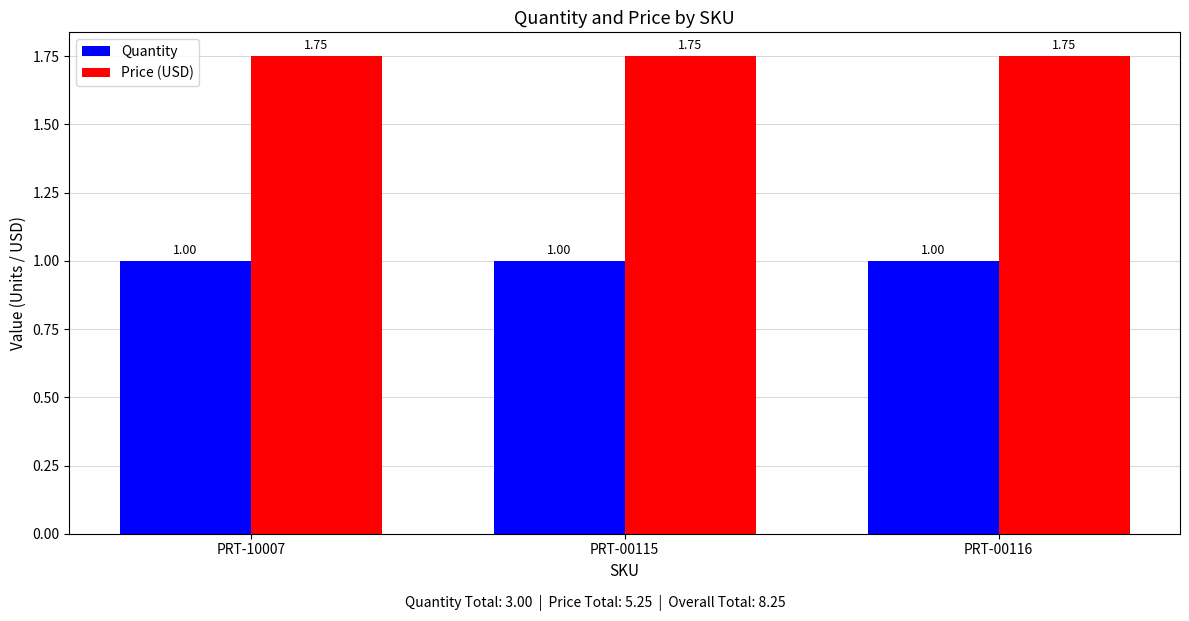

What is the total value across all series at PRT-00115?

2.8